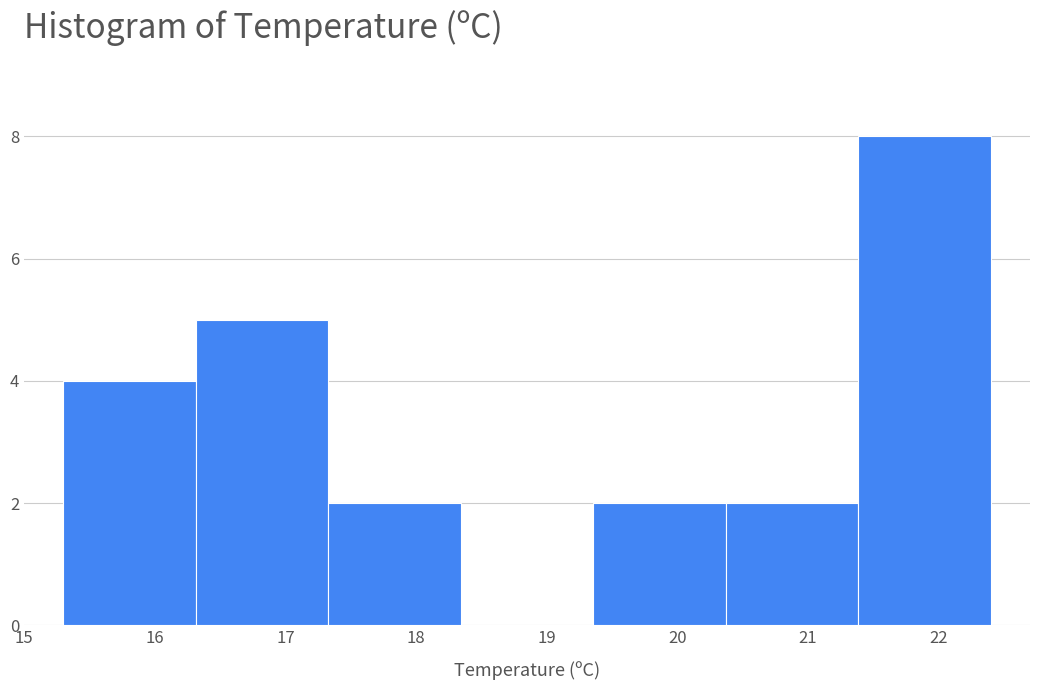

How tall is the bar that spans 17.3 to 18.3 on the x-axis? Neither the bar edges nor the heights are printed on the chart, so give them approximately, as read against the axes.

2